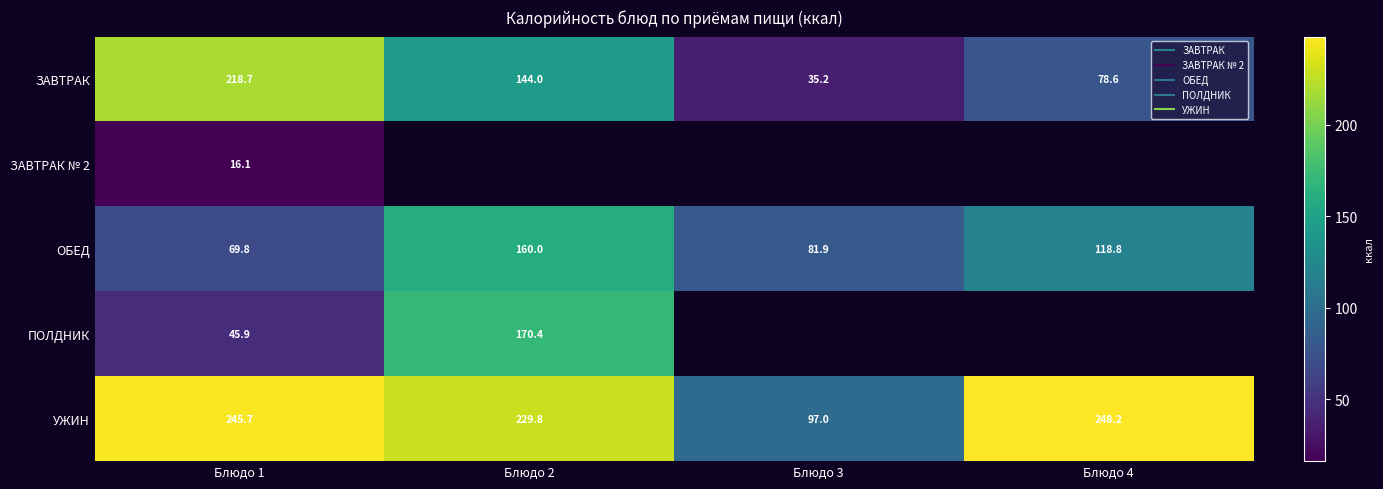

What is the difference between the highest and lowest values at Блюдо 1?

229.6